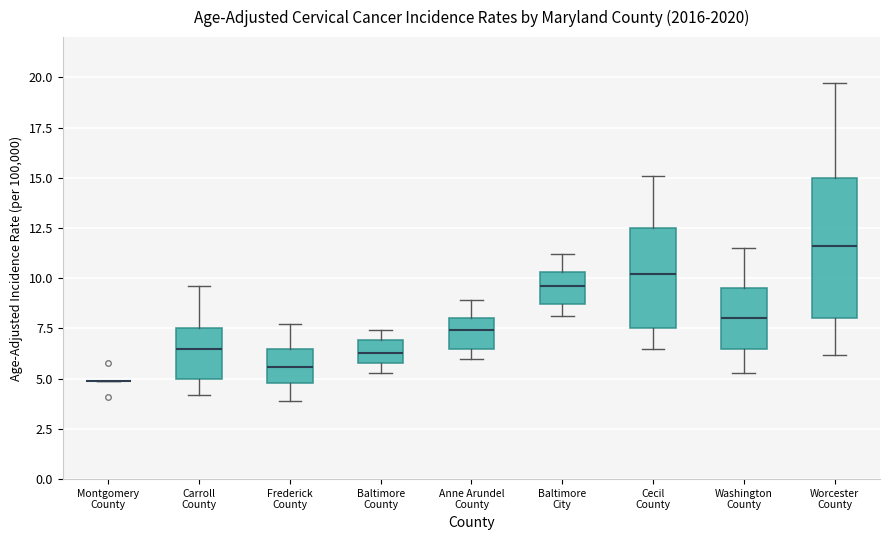

Where does the lower whisker of the box for Baltimore City end on the y-axis? The values are not printed on the chart, so give them approximately, as read against the axis.

8.0